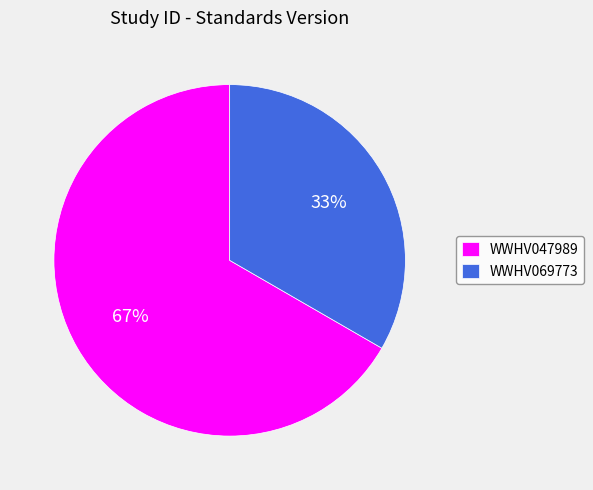

Which category accounts for the majority?

WWHV047989